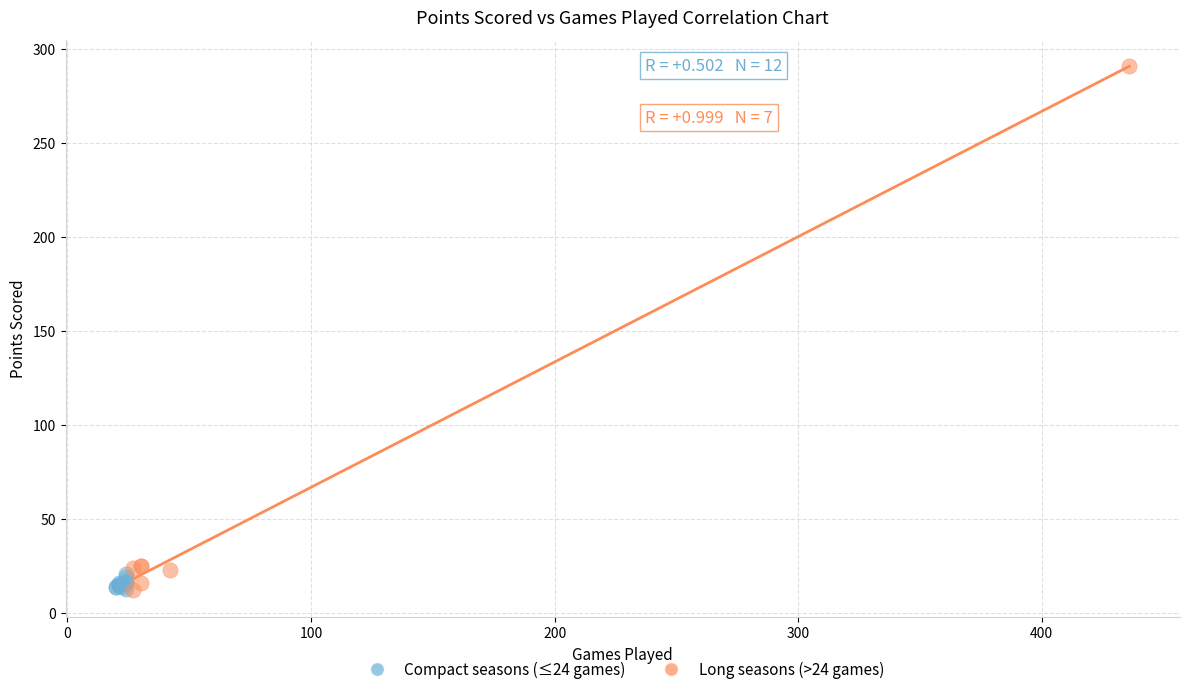

Which series contains the highest Y value?

Long seasons (>24 games)